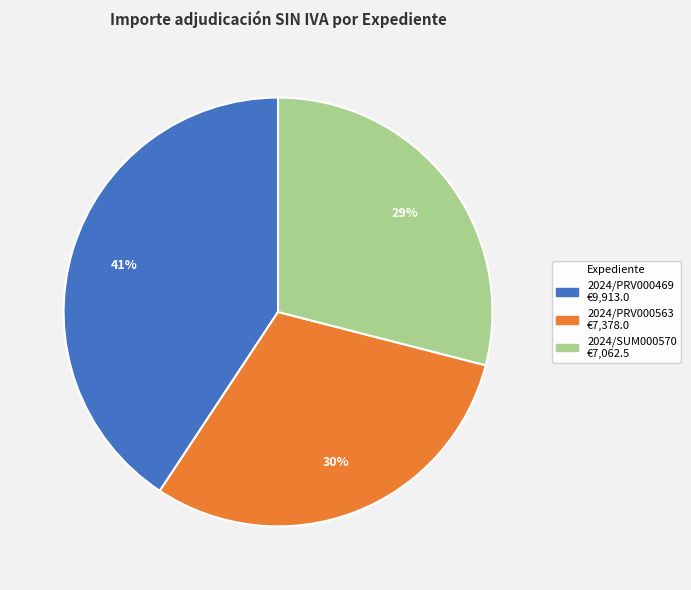

The 2024/SUM000570 slice represents 17% of the pie. True or false?

False